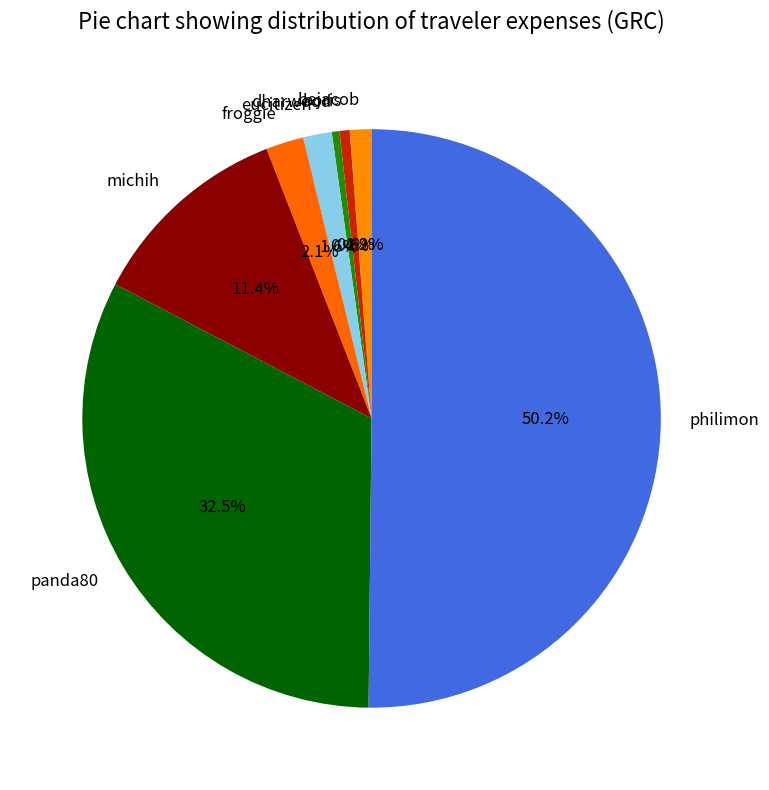

Is it true that dharwood is 0% of the pie?

True